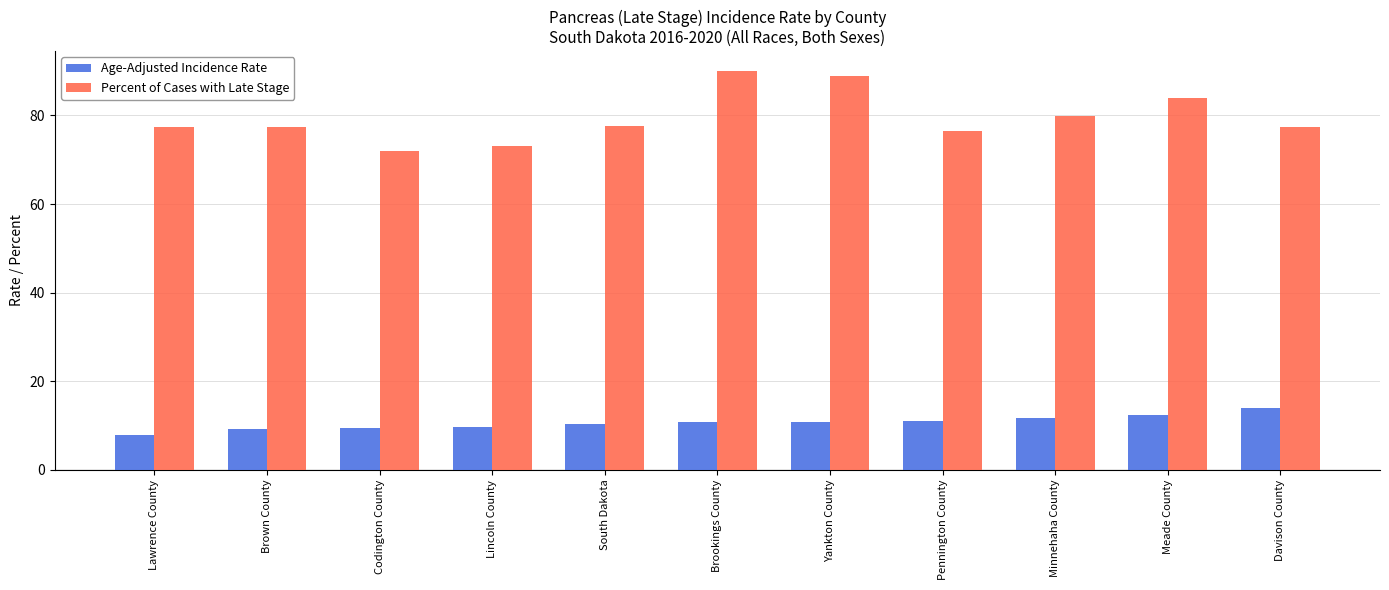

Which series has the largest total across all categories?

Percent of Cases with Late Stage